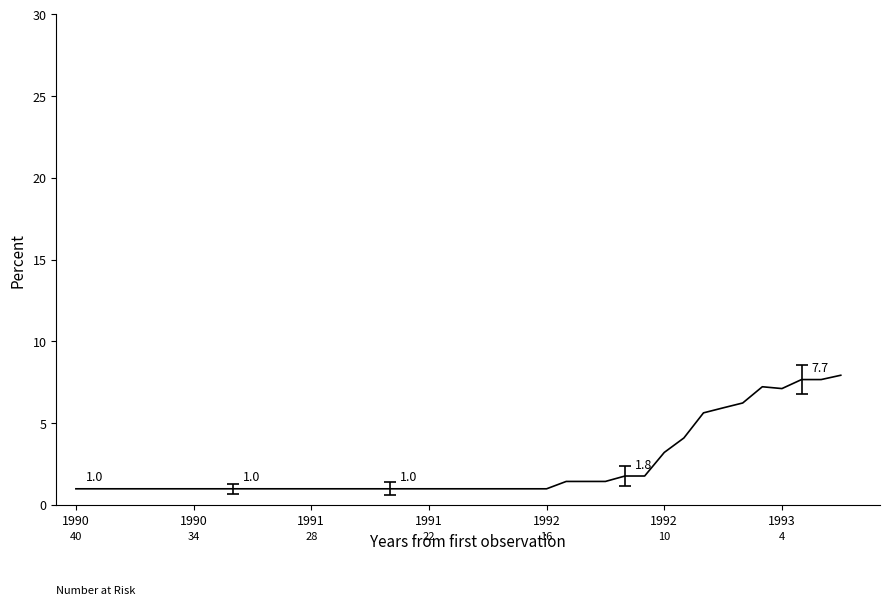

How many series are shown in this chart?

1